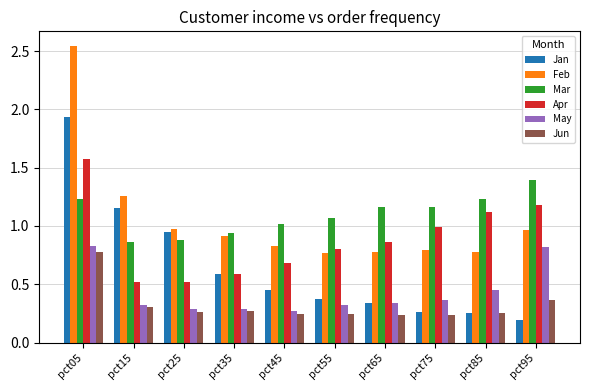

What is the total value across all series at pct85?

4.1